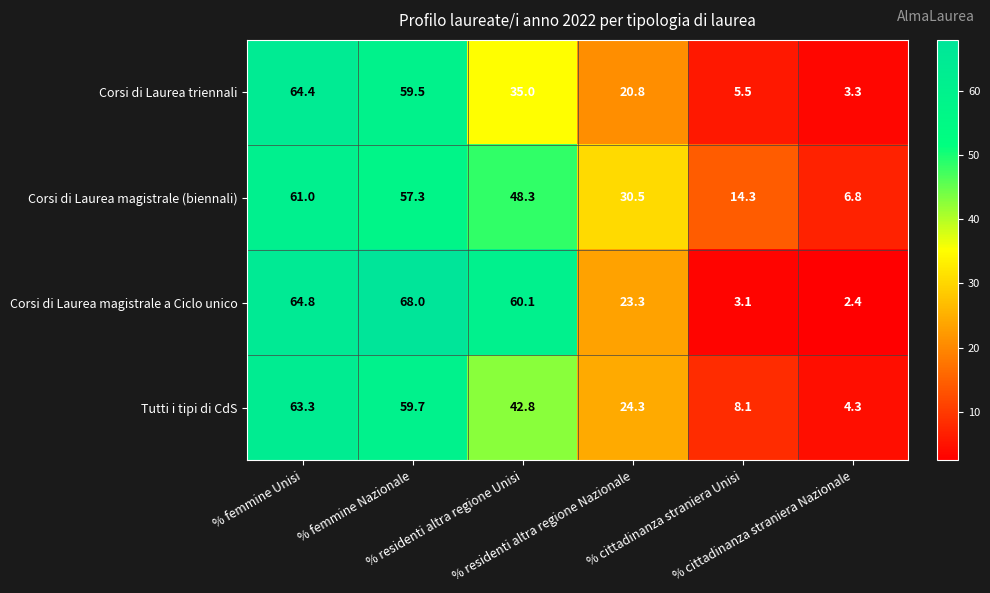

Which series has the largest range (max minus min)?

Corsi di Laurea magistrale a Ciclo unico